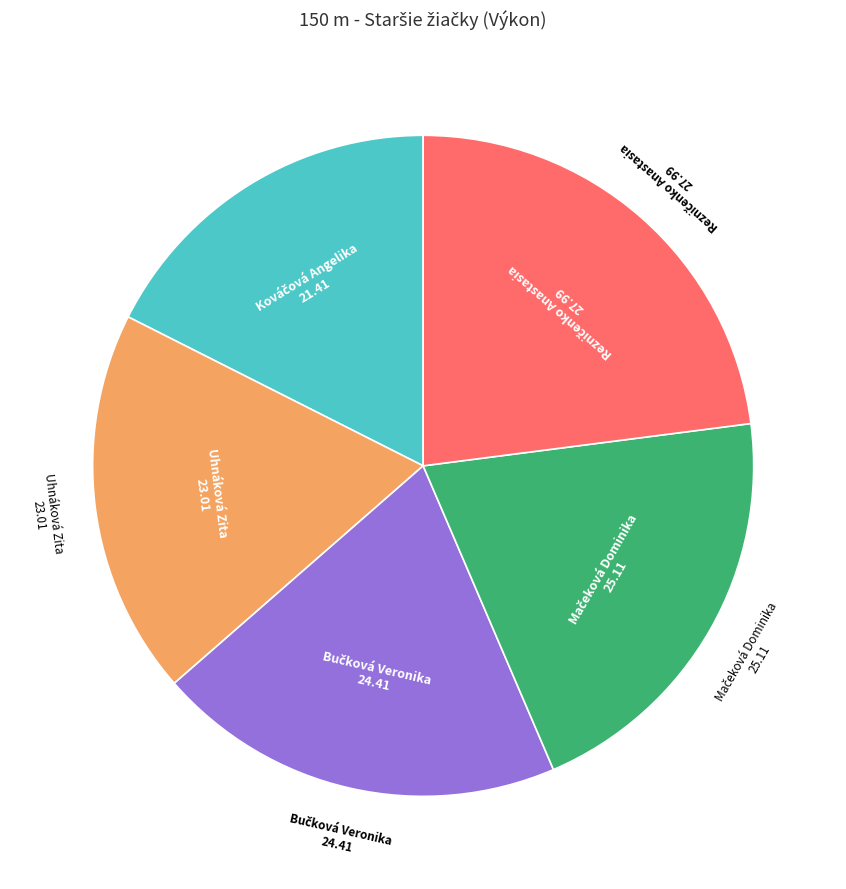

Is there a majority slice in this chart?

No